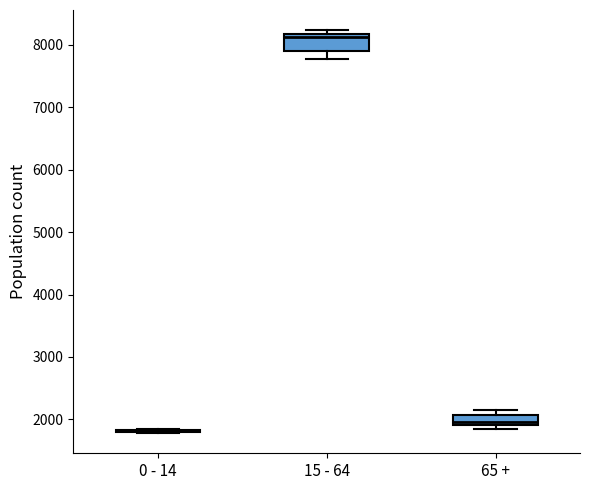

Where is the upper edge of the box for 65 + on the y-axis? The values are not printed on the chart, so give them approximately, as read against the axis.

2100